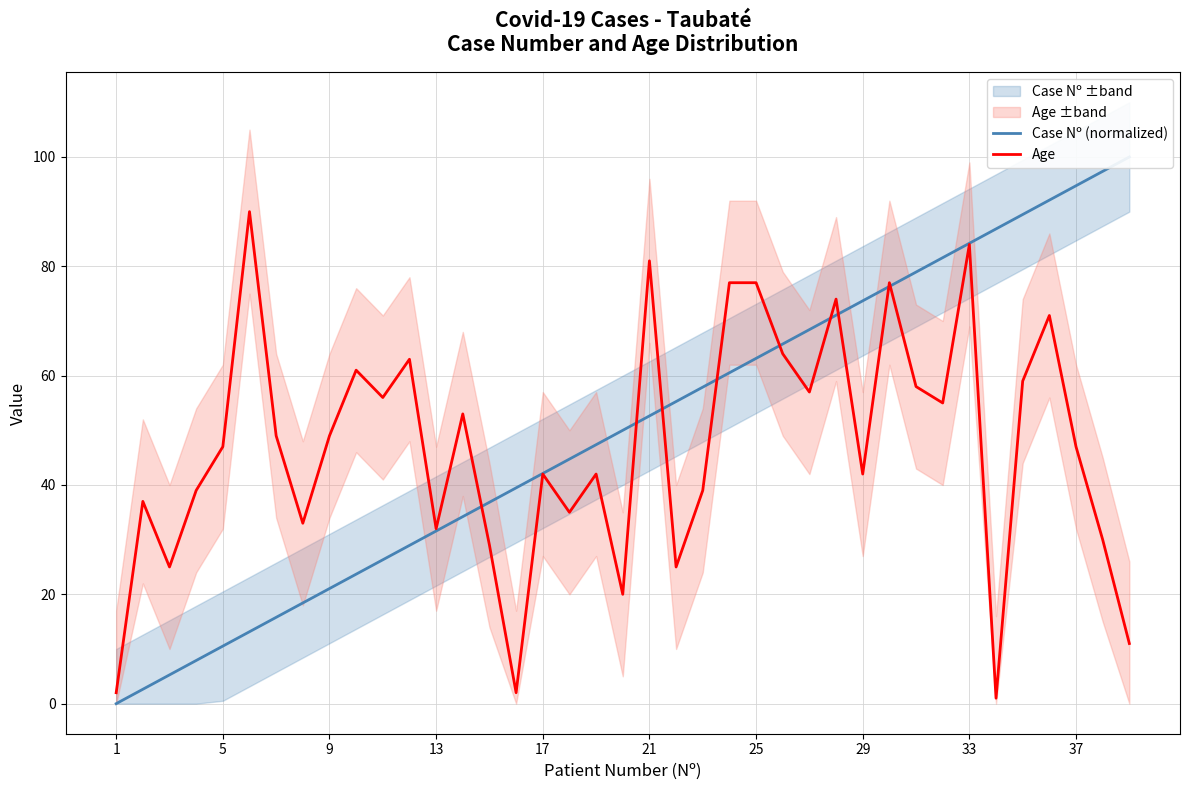

How many data points does each series have?

39